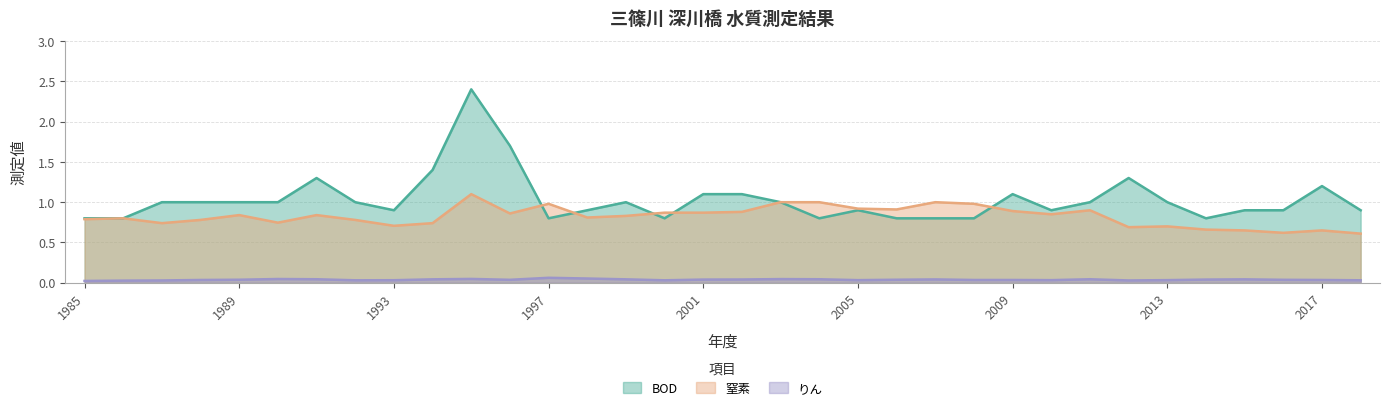

What are all the series names shown in the legend?

BOD, 窒素, りん